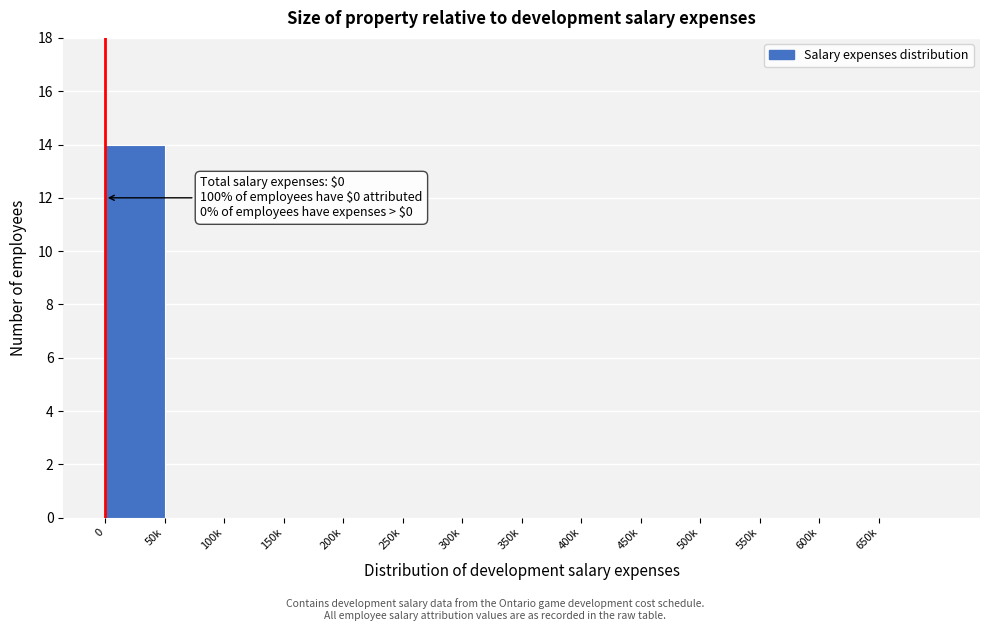

Reading right to left, transcribe all the data shown in this chart.

650k=0	600k=0	550k=0	500k=0	450k=0	400k=0	350k=0	300k=0	250k=0	200k=0	150k=0	100k=0	50k=0	0=14